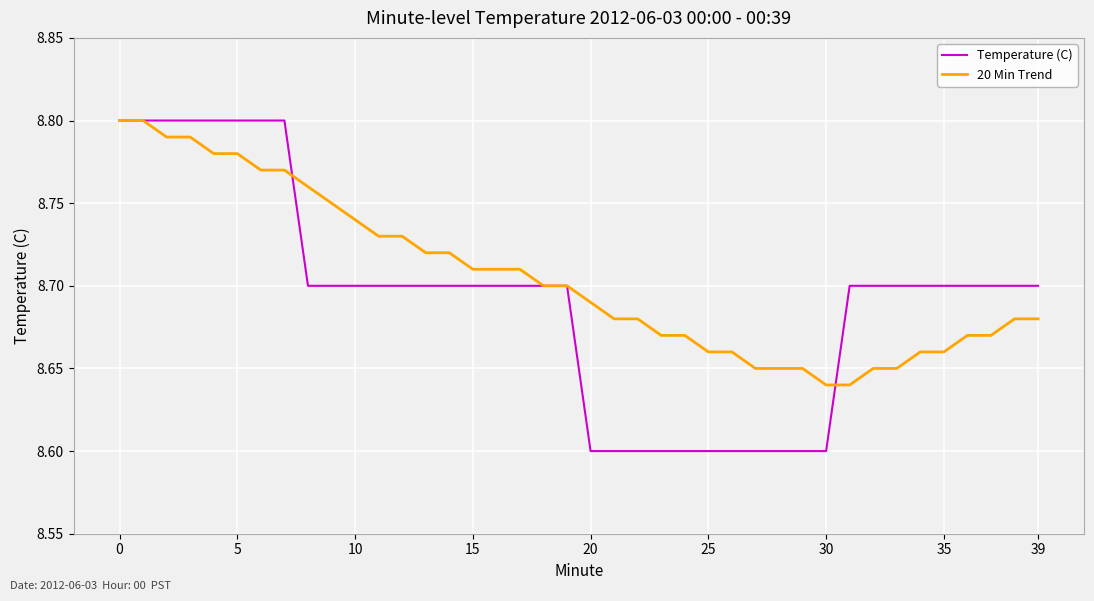

Rank the series by their average value, from lowest to highest.

Temperature (C), 20 Min Trend